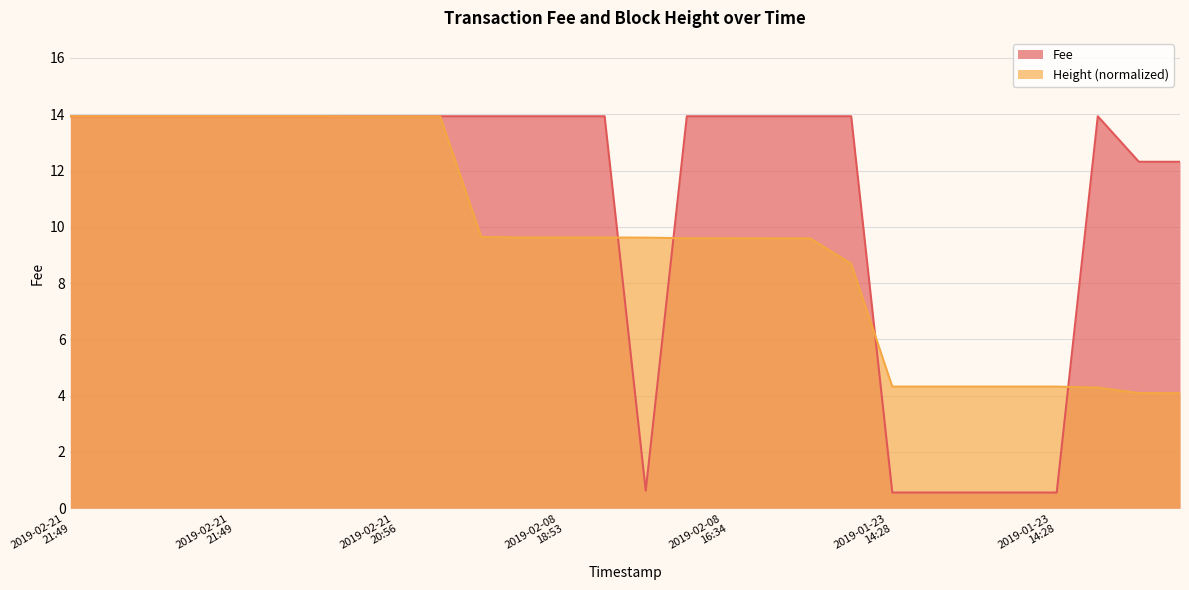

How many lines are shown in the chart?

2